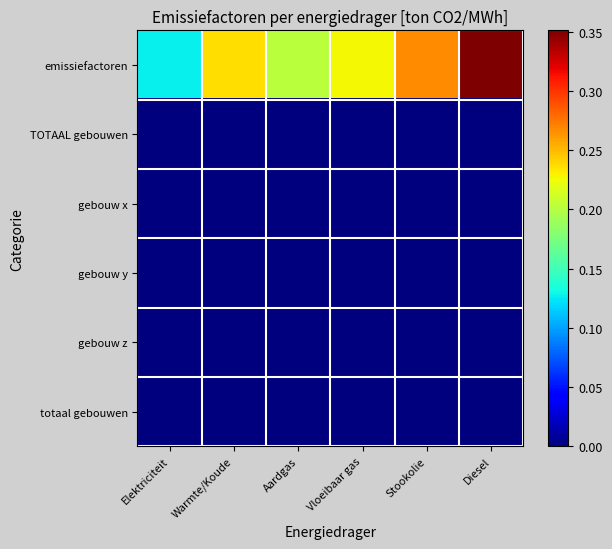

At which category is the sum across all series the highest?

Diesel